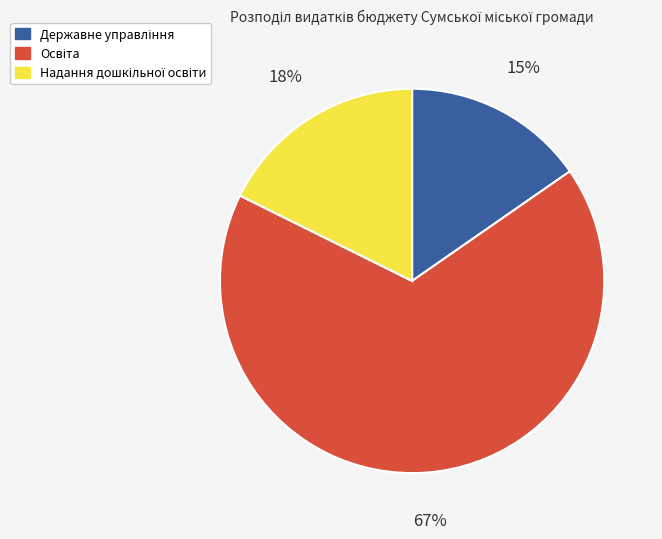

Does any single category account for the majority?

Yes